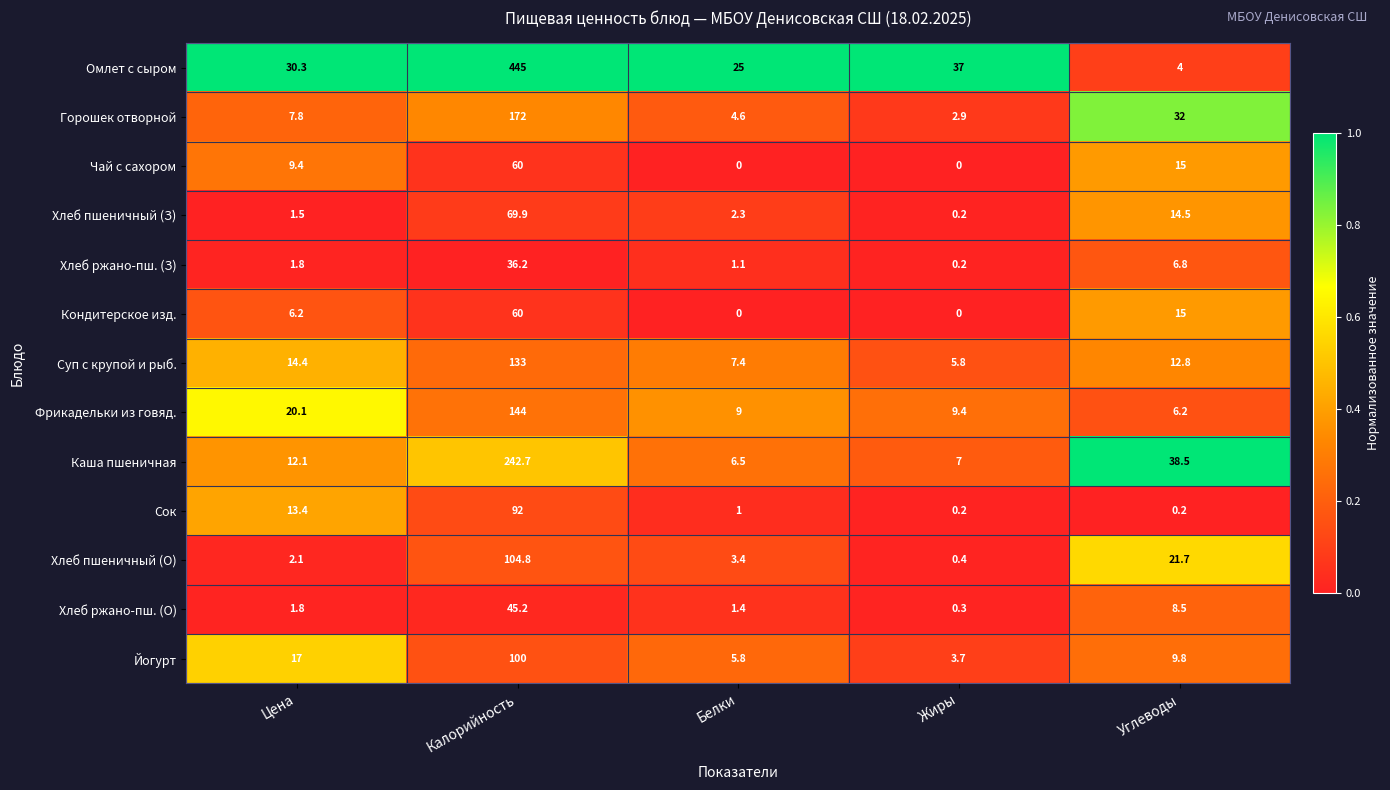

Which series changed the most between Жиры and Углеводы?

Омлет с сыром